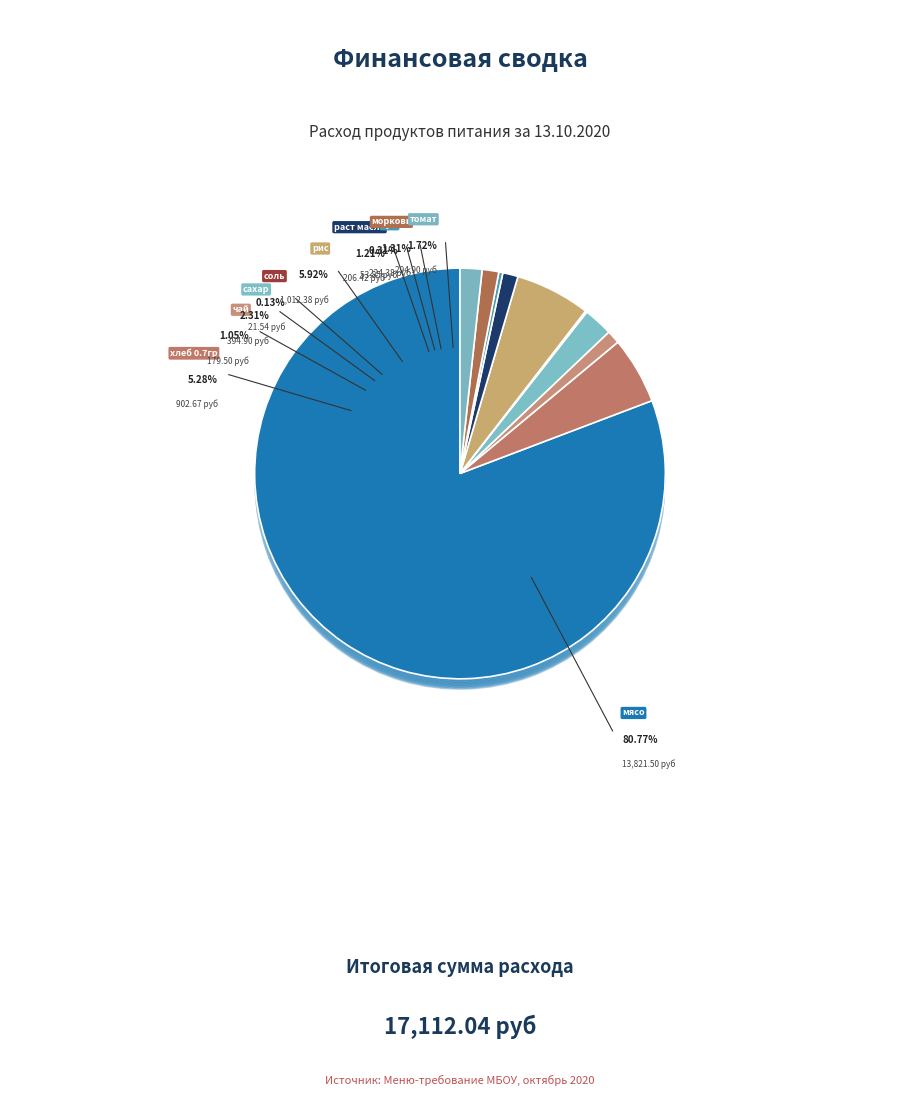

Is it true that раст масло is 1% of the pie?

True